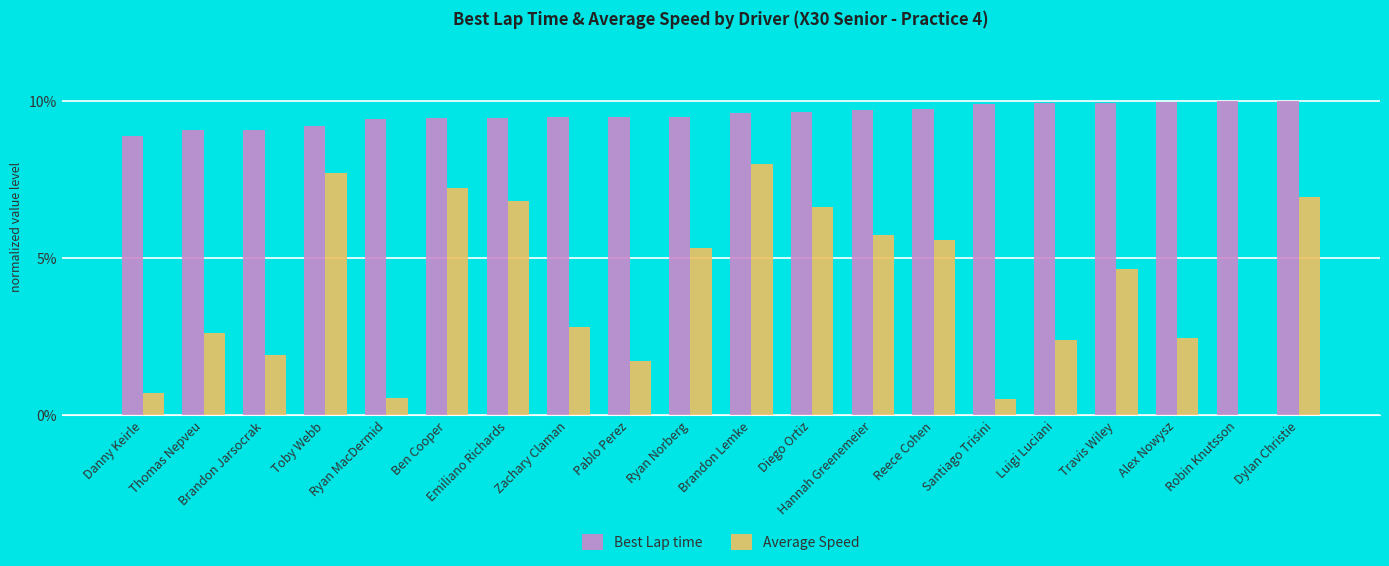

At which category is the sum across all series the highest?

Brandon Lemke